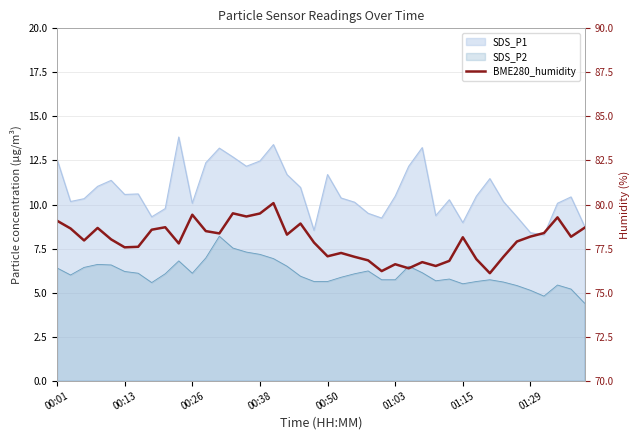

What is the greatest value displayed?

80.1